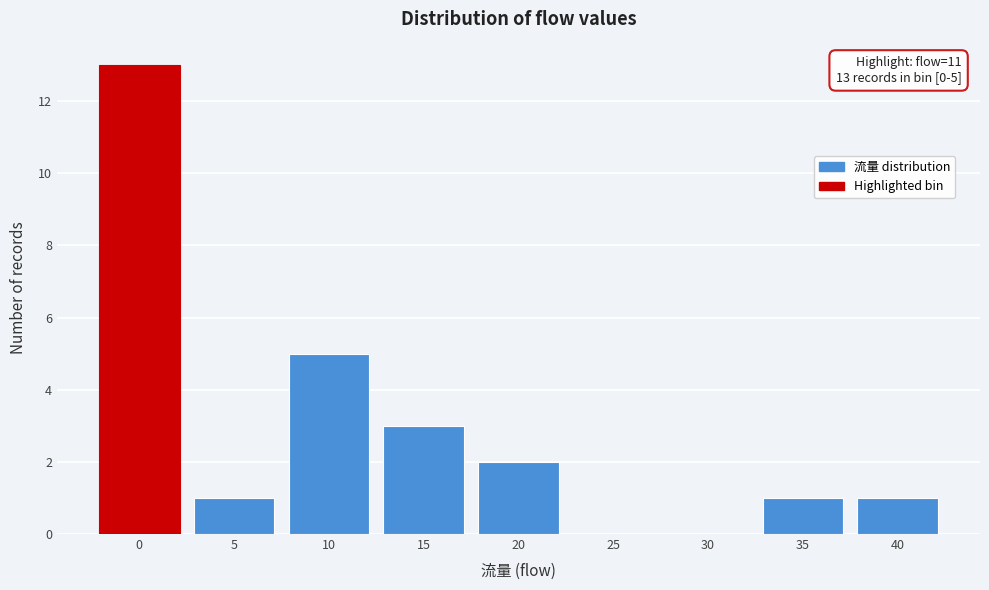

Reading left to right, extract all data points from this chart.

0=13	5=1	10=5	15=3	20=2	25=0	30=0	35=1	40=1